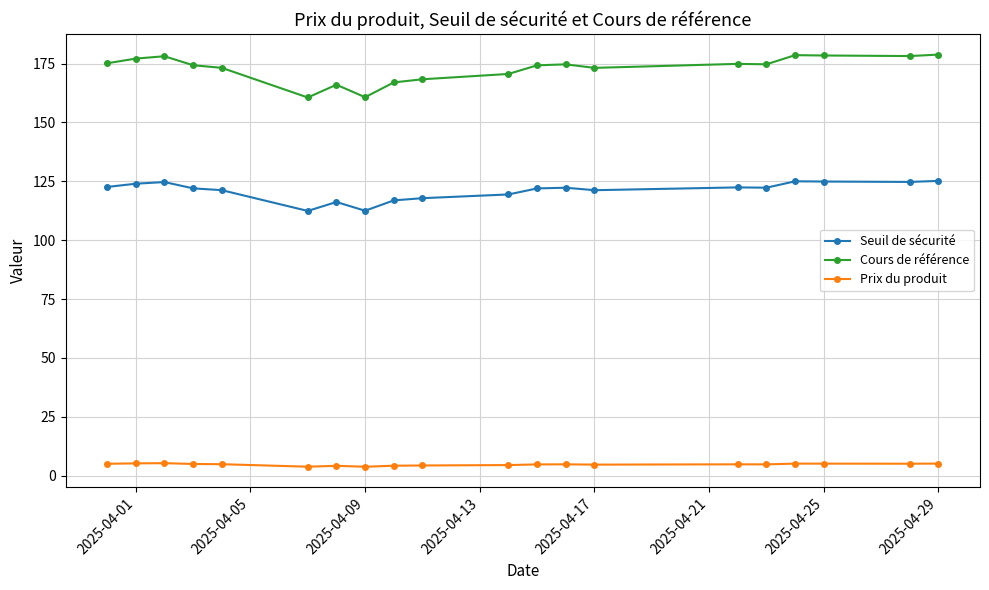

At how many categories does at least one series exceed 146?

20